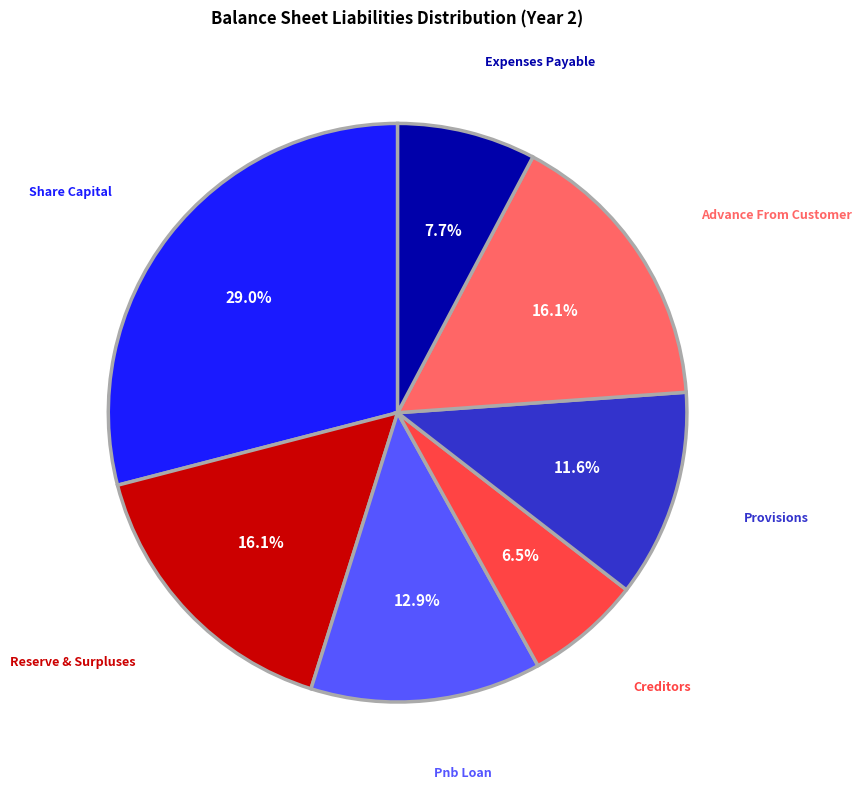

Does any single category account for the majority?

No